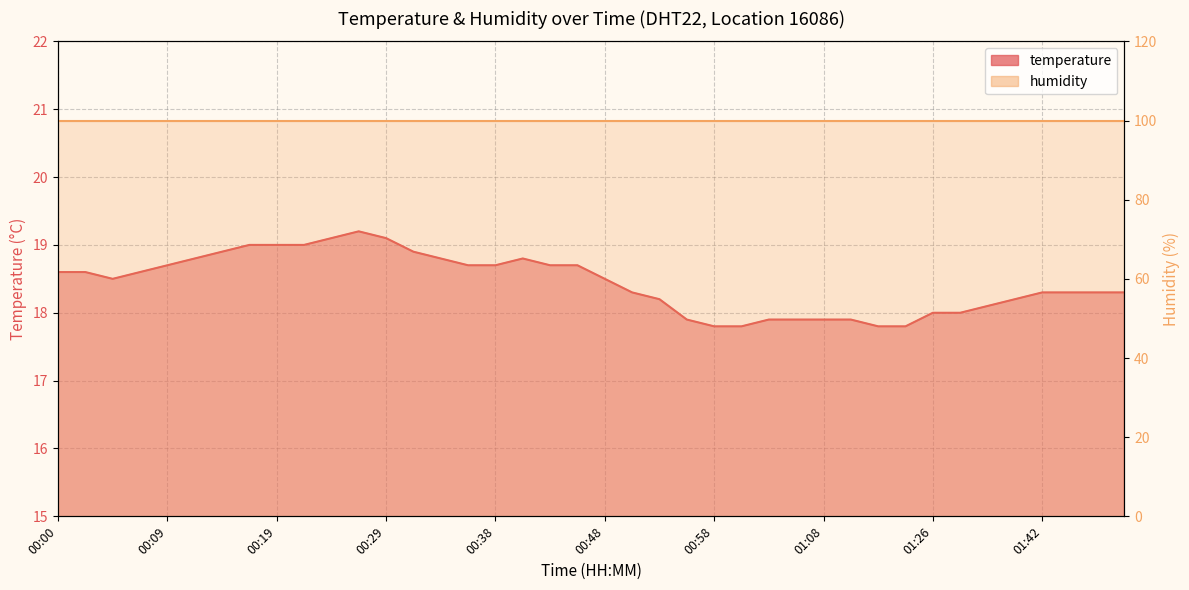

What is the change in value from 00:38 to 01:48?

-0.4